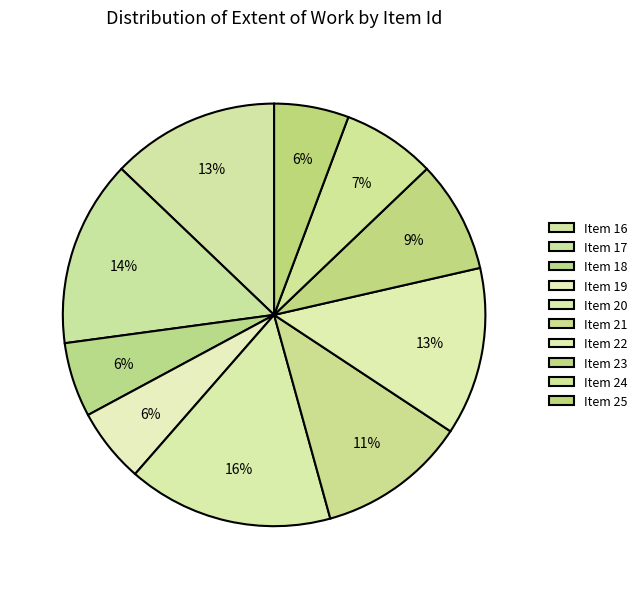

Is there any slice that represents more than half of the pie?

No